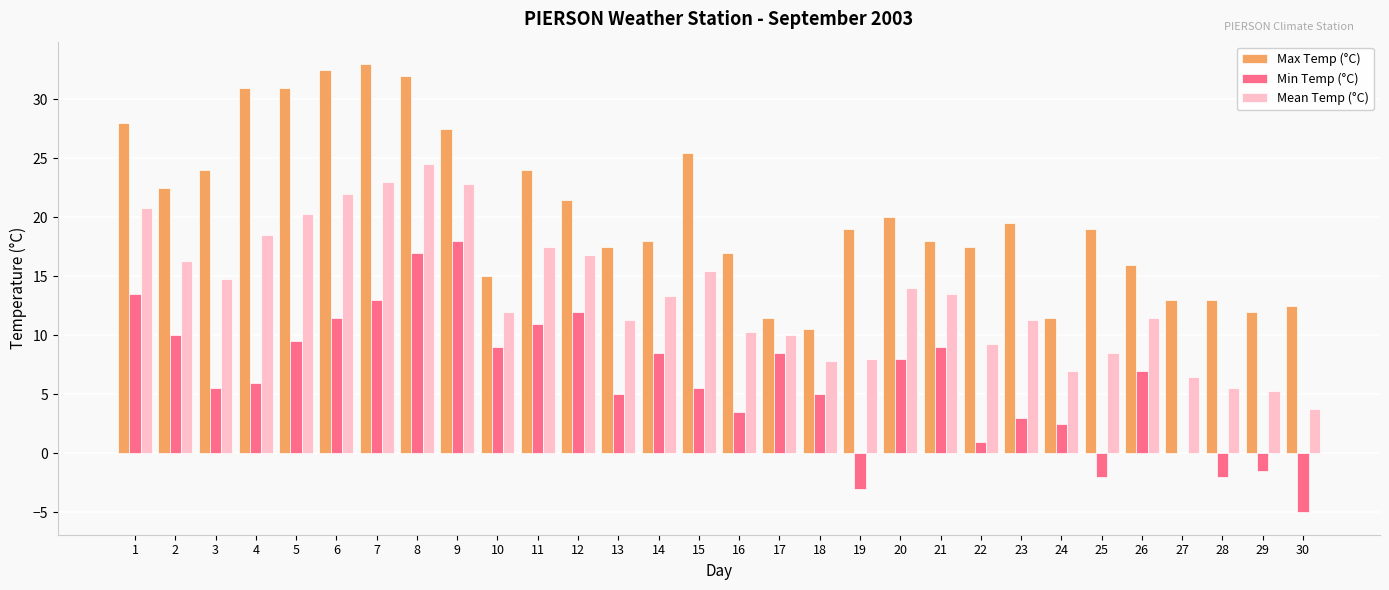

Are the bars horizontal?

No